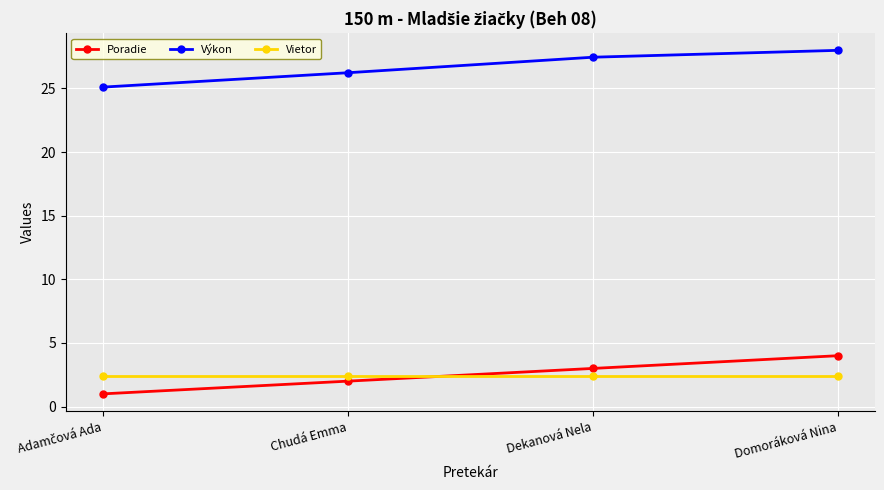

What is the spread (max minus min) of values at Chudá Emma?

24.2